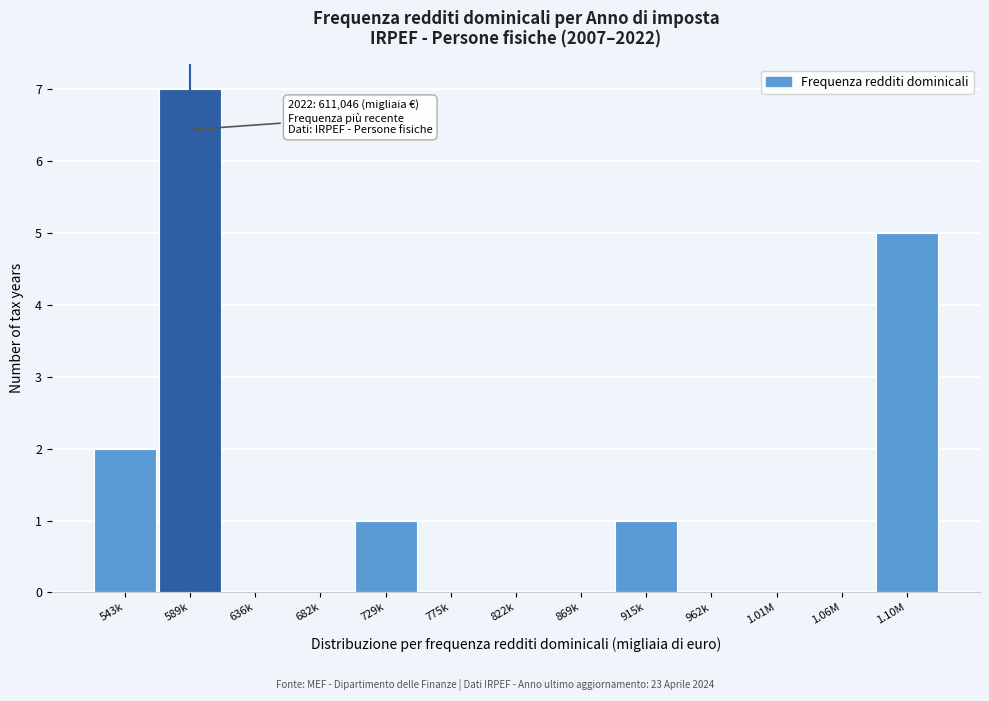

Reading left to right, extract all data points from this chart.

543k=2	589k=7	636k=0	682k=0	729k=1	775k=0	822k=0	869k=0	915k=1	962k=0	1.01M=0	1.06M=0	1.10M=5